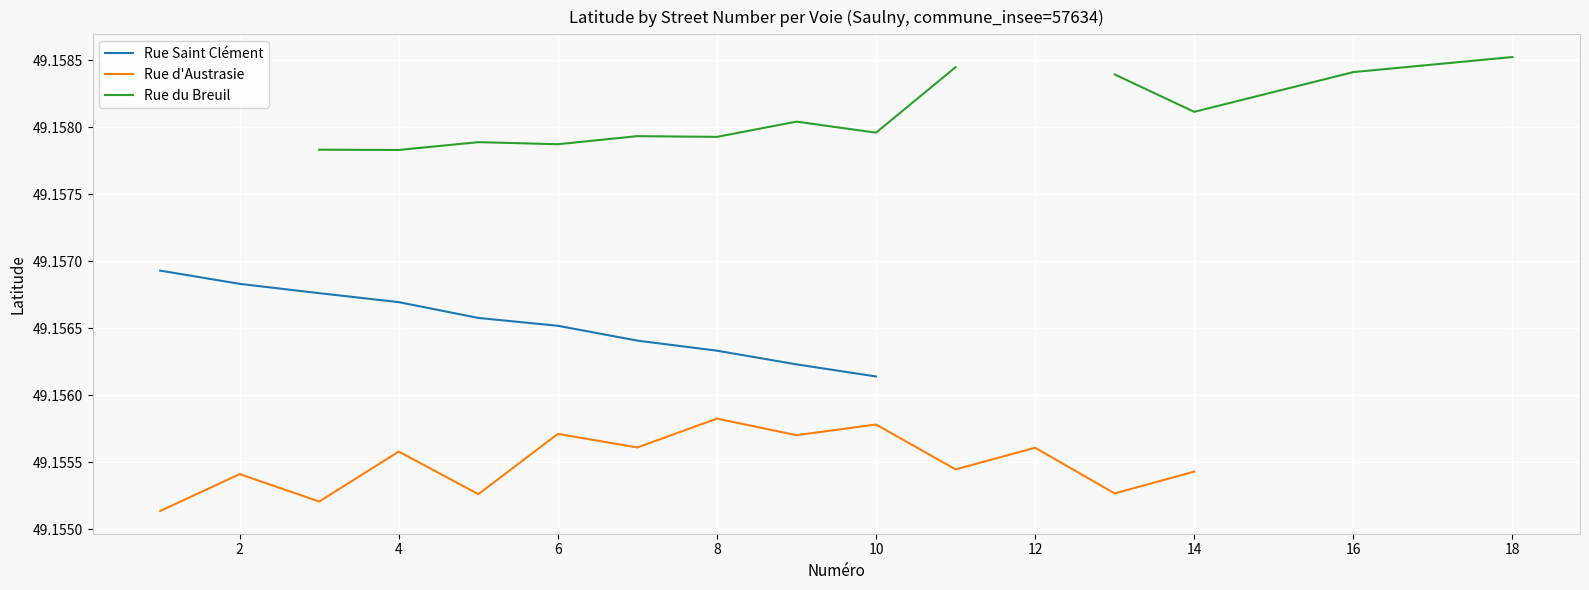

True or false: Rue Saint Clément has more than 1 points higher than both neighbors.

False